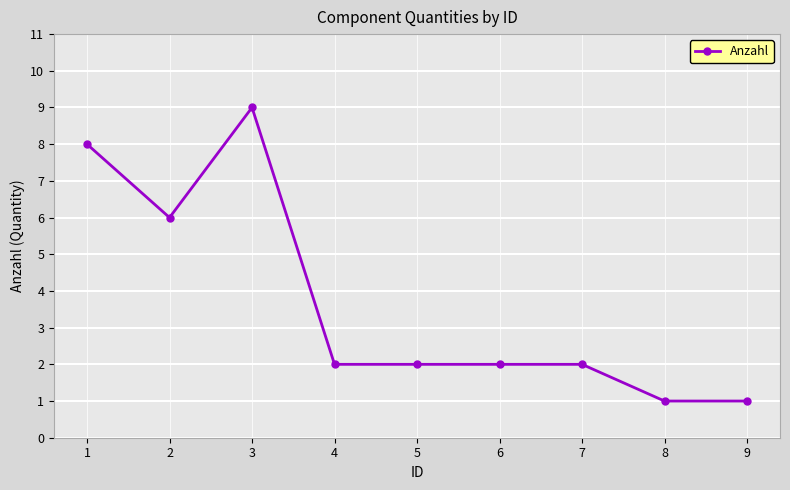

How many lines are shown in the chart?

1